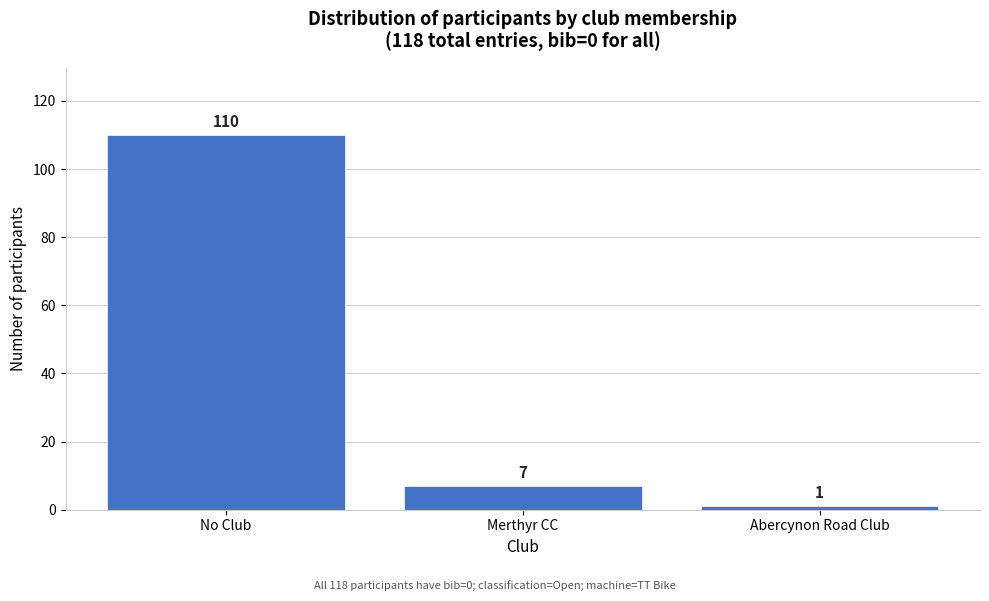

Reading right to left, what are all the values shown in this chart?

1	7	110